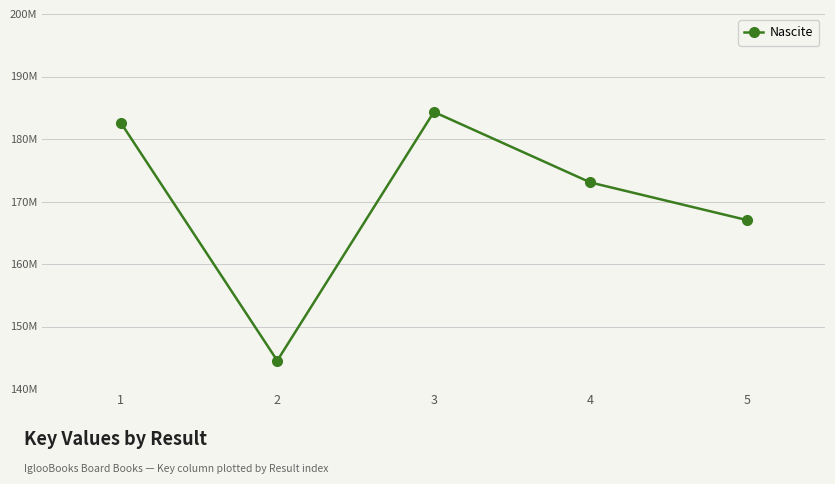

Reading left to right, extract all data points from this chart.

1=182637804	2=144538165	3=184331801	4=173044146	5=167023968